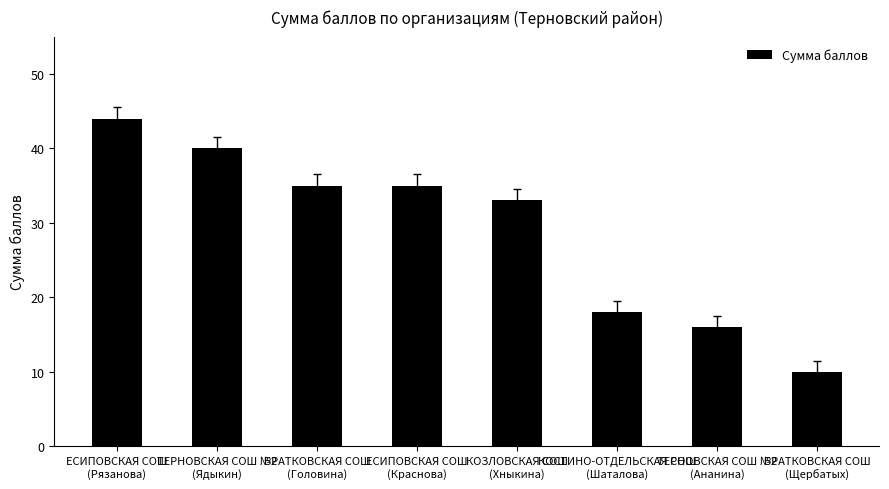

Is it true that the value at ЕСИПОВСКАЯ СОШ
(Рязанова) is 31?

False